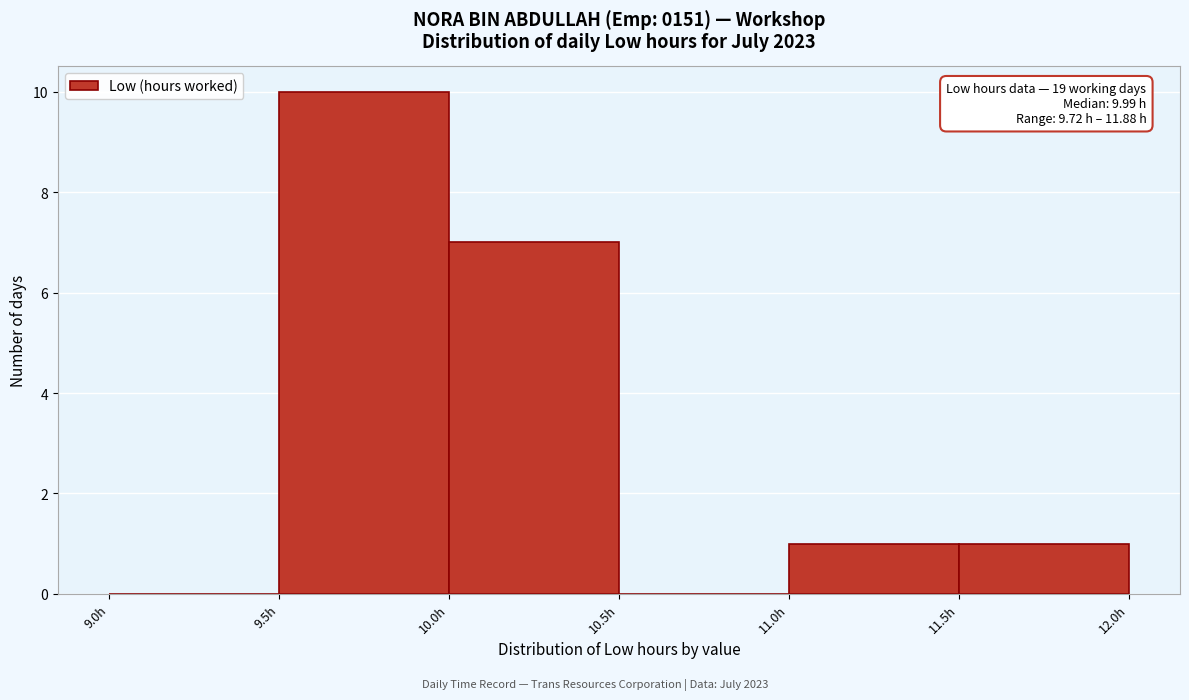

Which range on the x-axis has the tallest bar?

9.5 to 10.0